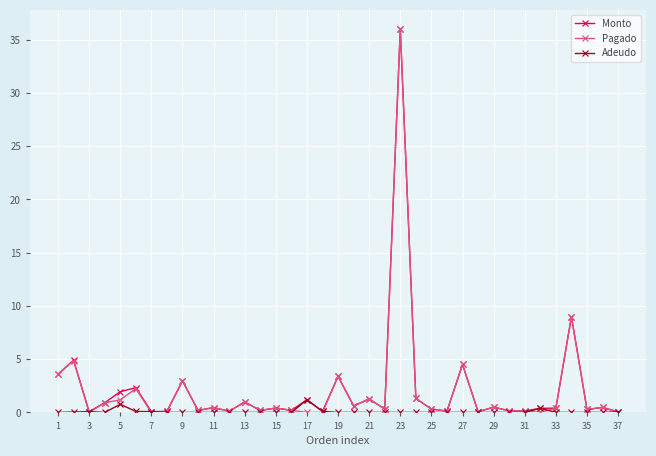

What is the sum of all Monto values?

80.0